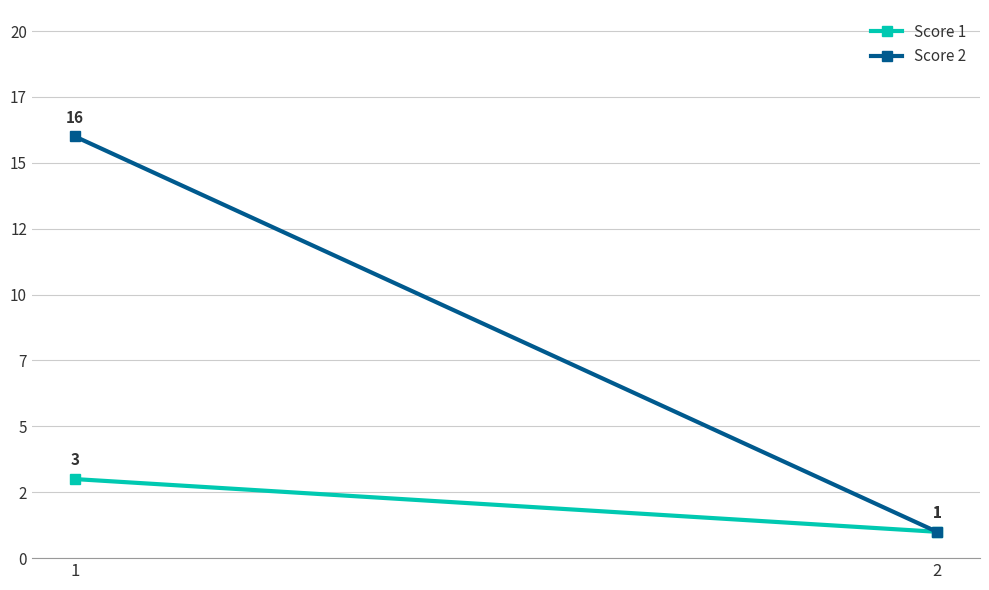

What is the maximum value for Score 2?

16